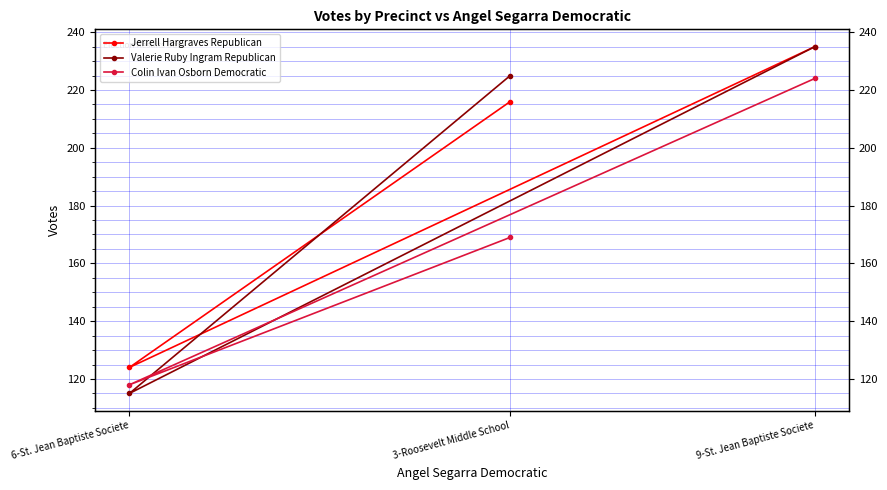

Which series has the widest spread of values?

Valerie Ruby Ingram Republican